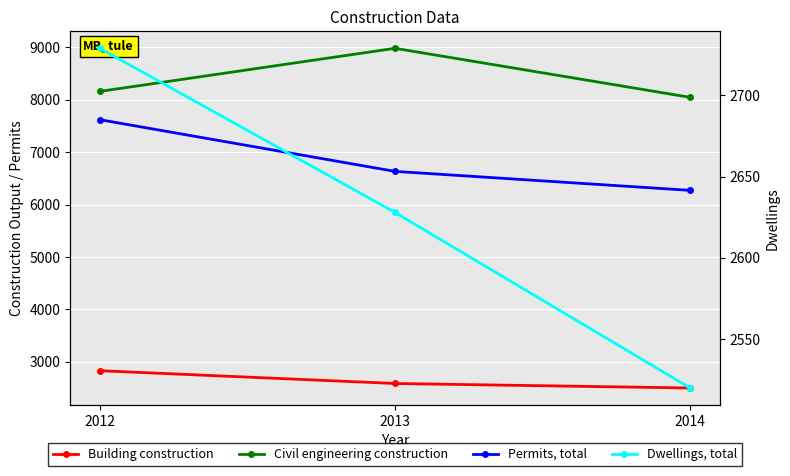

Reading right to left, transcribe all the data shown in this chart.

Building construction: 2502	2588	2832
Civil engineering construction: 8045	8980	8158
Permits, total: 6271	6633	7619
Dwellings, total: 2520	2628	2729